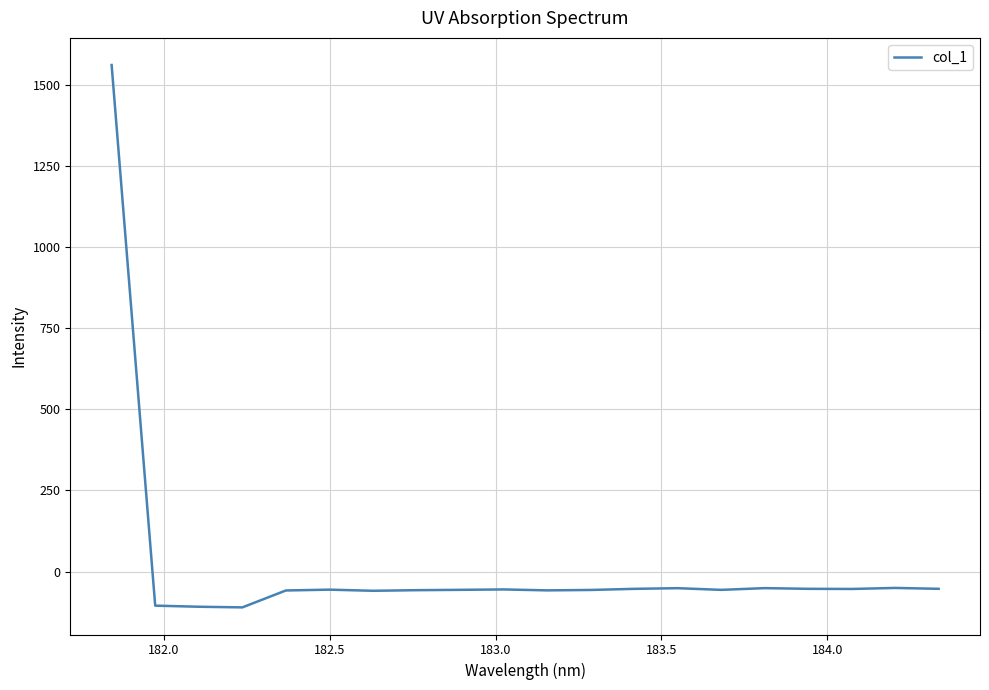

What is the maximum value shown in the chart?

1560.6